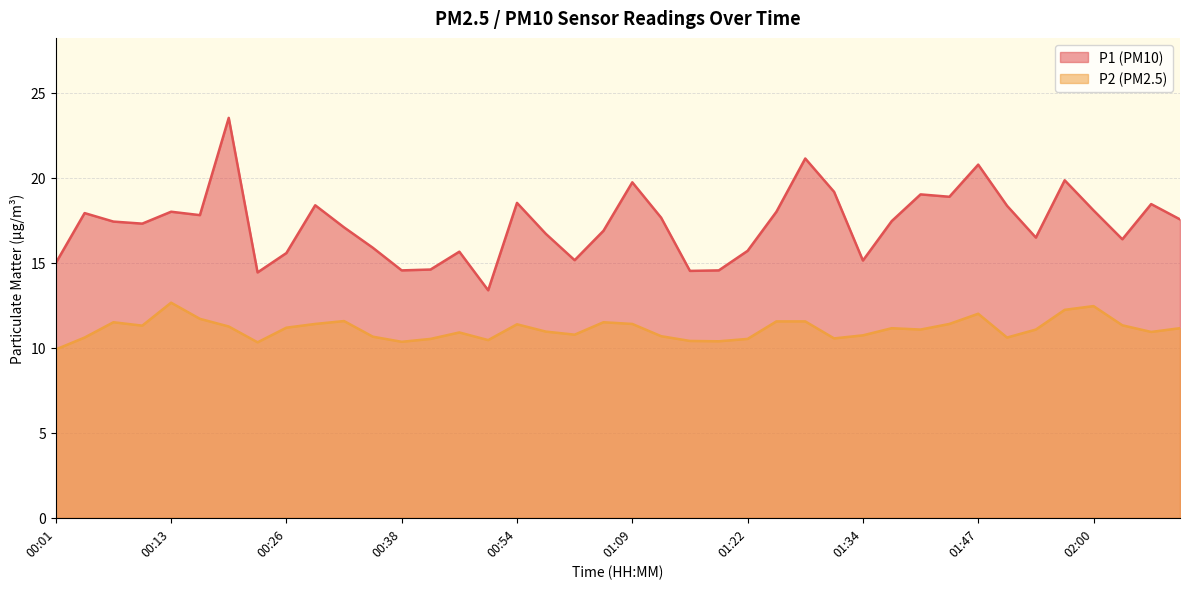

The P1 series shows 6.6 at 00:48. True or false?

False